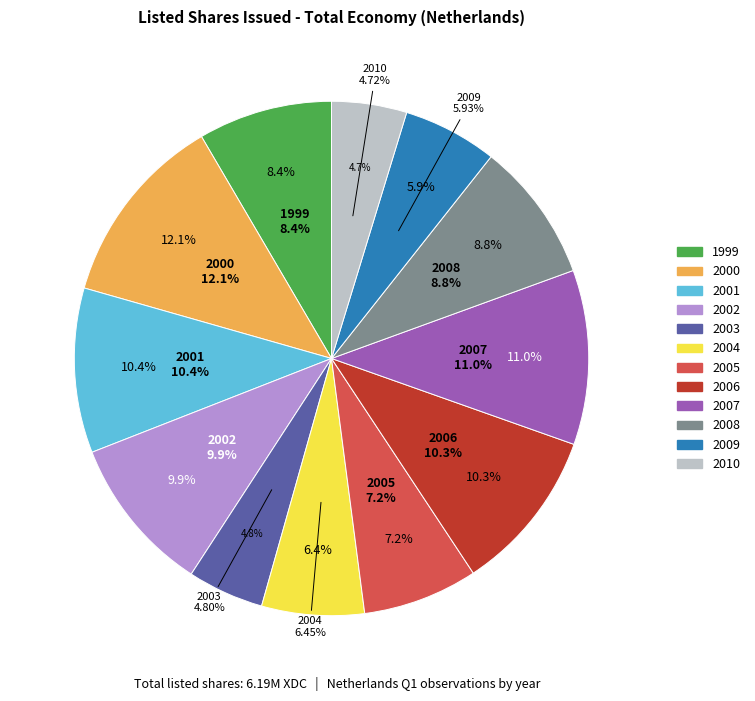

How many segments does this pie chart have?

12